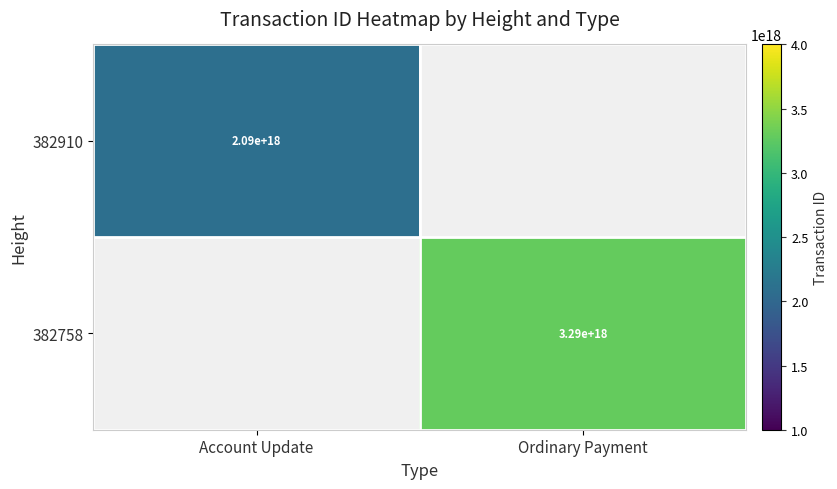

Is it true that 382910 equals 3608524948793830400 at Account Update?

False